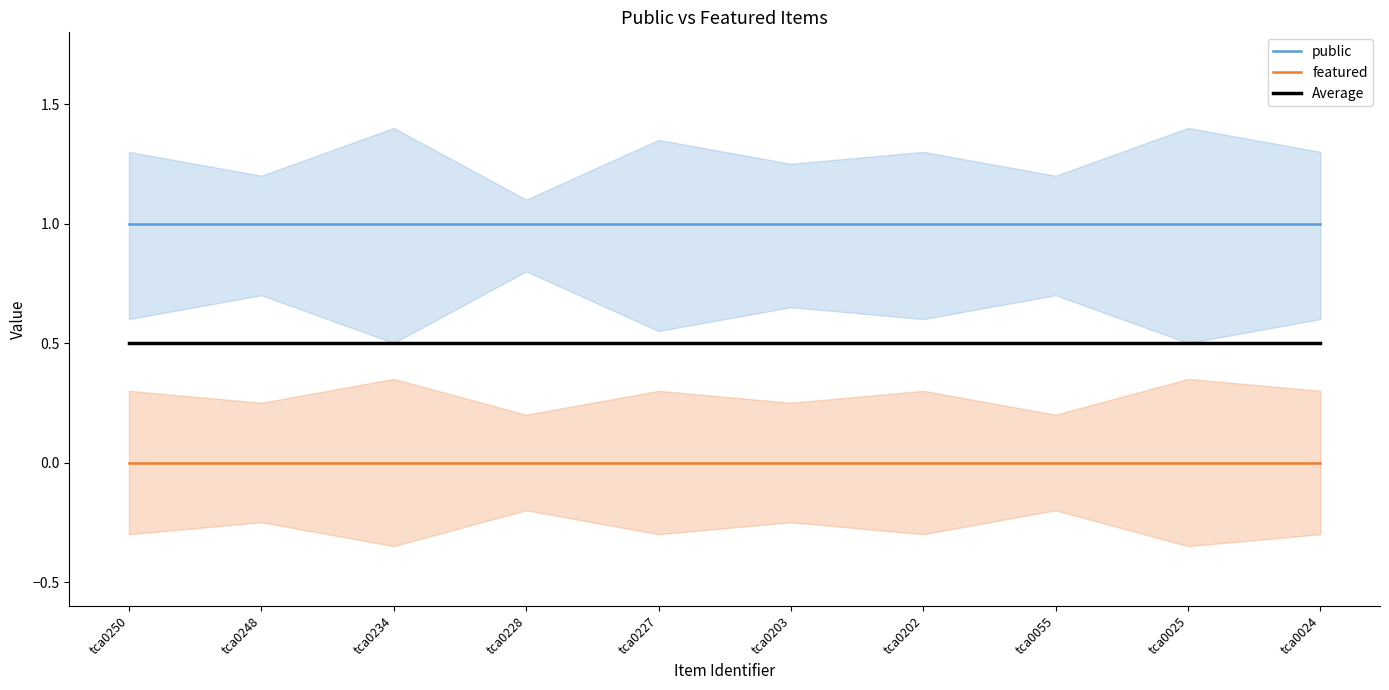

Between tca0234 and tca0055, which is larger?

tca0234